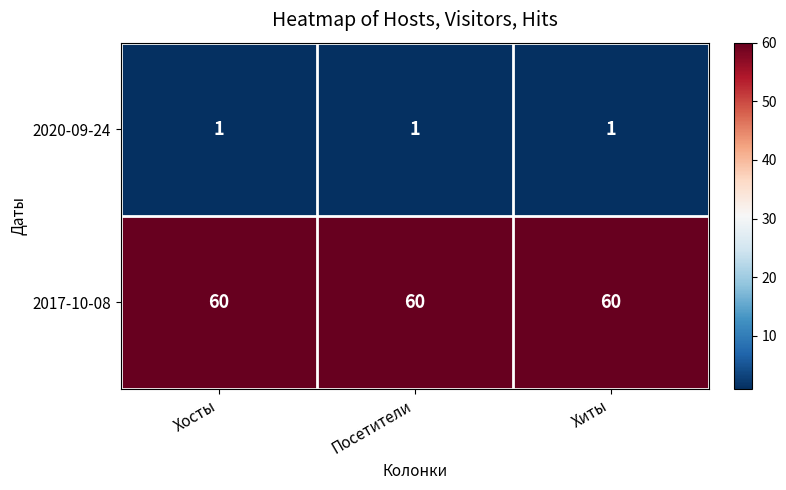

Rank the series by their maximum value, from highest to lowest.

2017-10-08, 2020-09-24